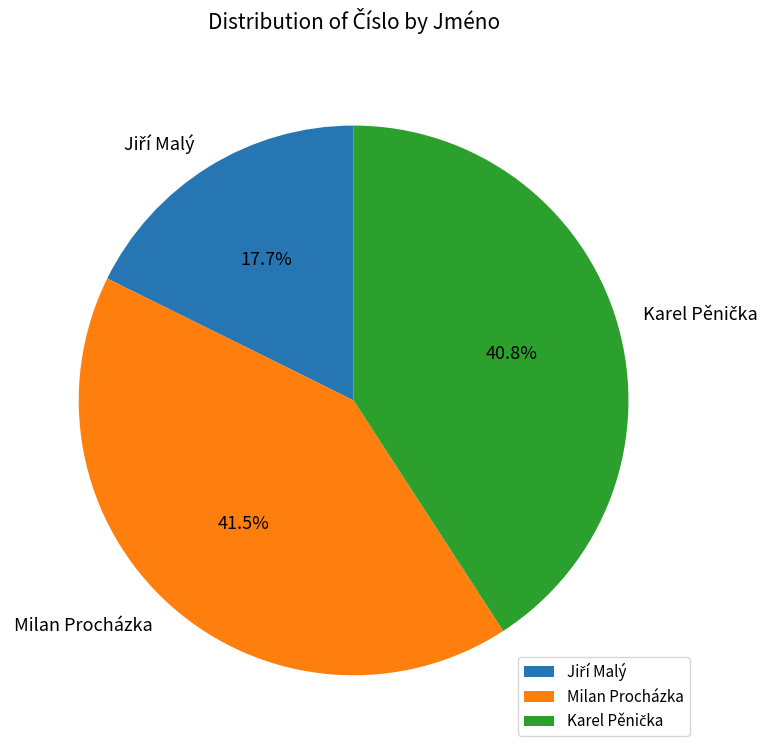

How many slices are in this pie chart?

3